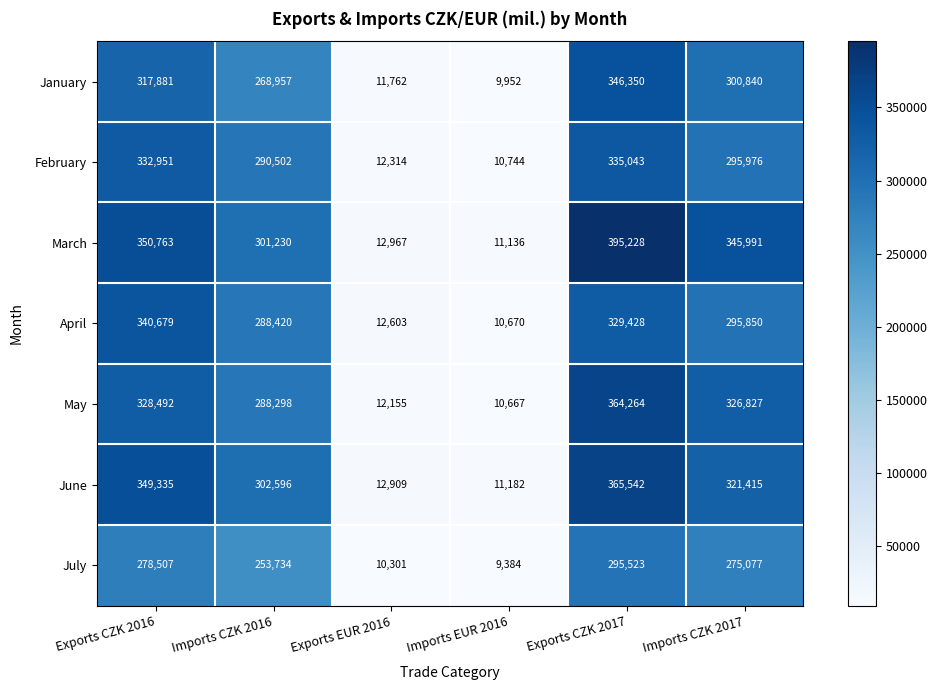

The February series shows 6309 at Exports EUR 2016. True or false?

False